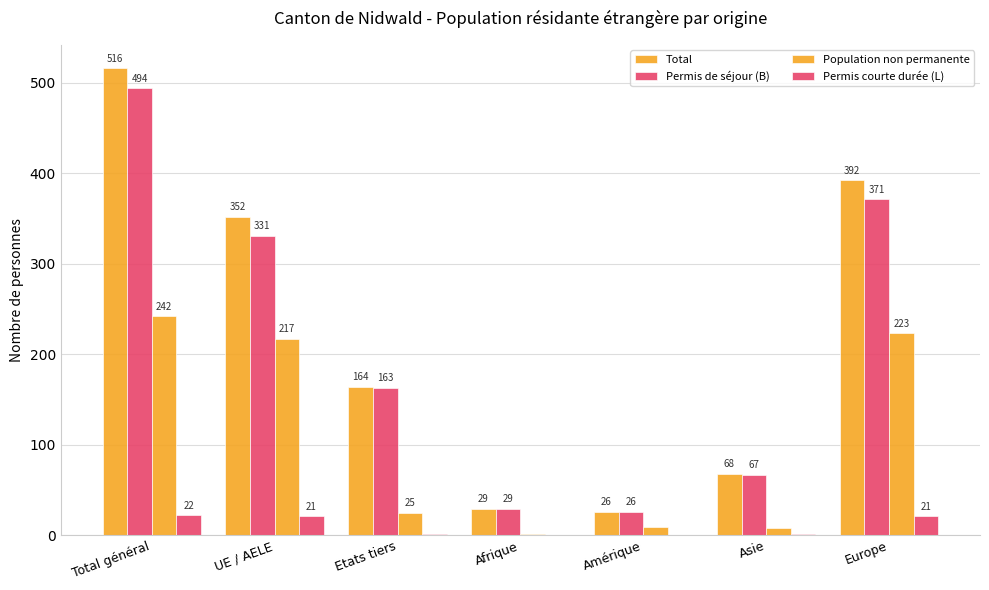

Are the bars grouped side by side (vs. stacked)?

Yes